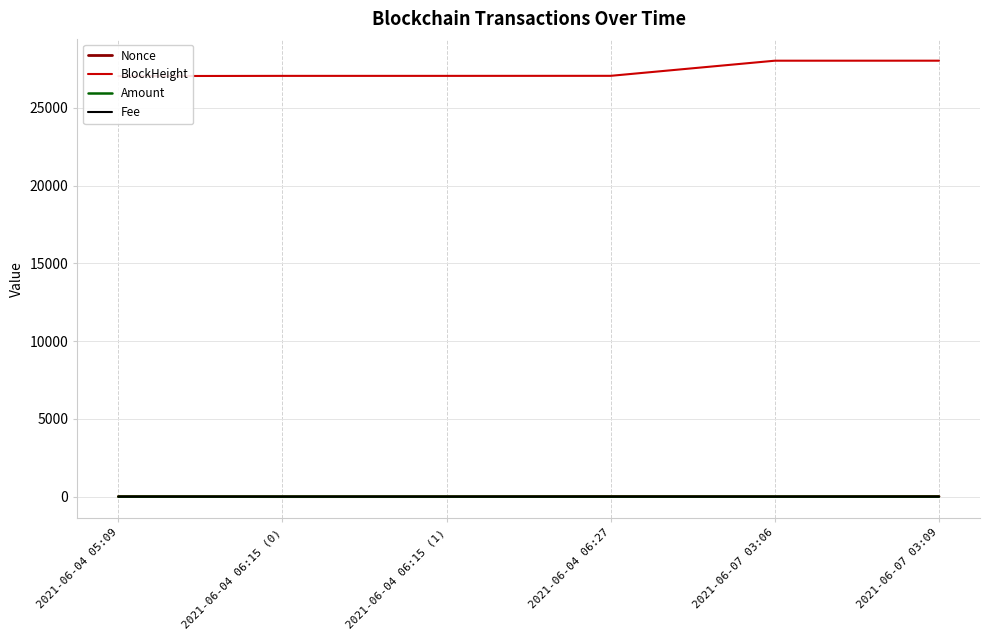

Reading left to right, extract all data points from this chart.

Nonce: 9.0	0.0	1.0	13.0	2.0	15.0
BlockHeight: 27036.0	27050.0	27050.0	27053.0	28025.0	28026.0
Amount: 1.0	0.0	0.0	0.0	0.0	0.0
Fee: 0.0	0.0	0.0	0.0	0.0	0.0